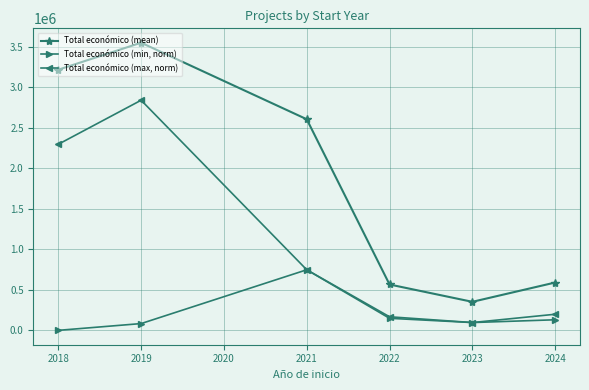

Is this an area chart (filled region under the line)?

No